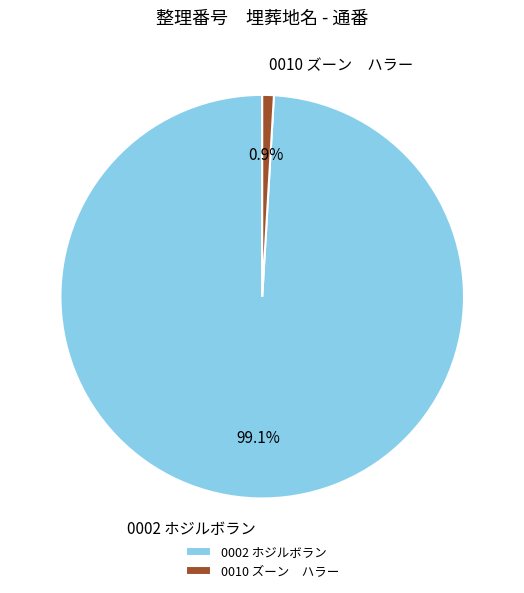

The 0002 ホジルボラン slice represents 88% of the pie. True or false?

False